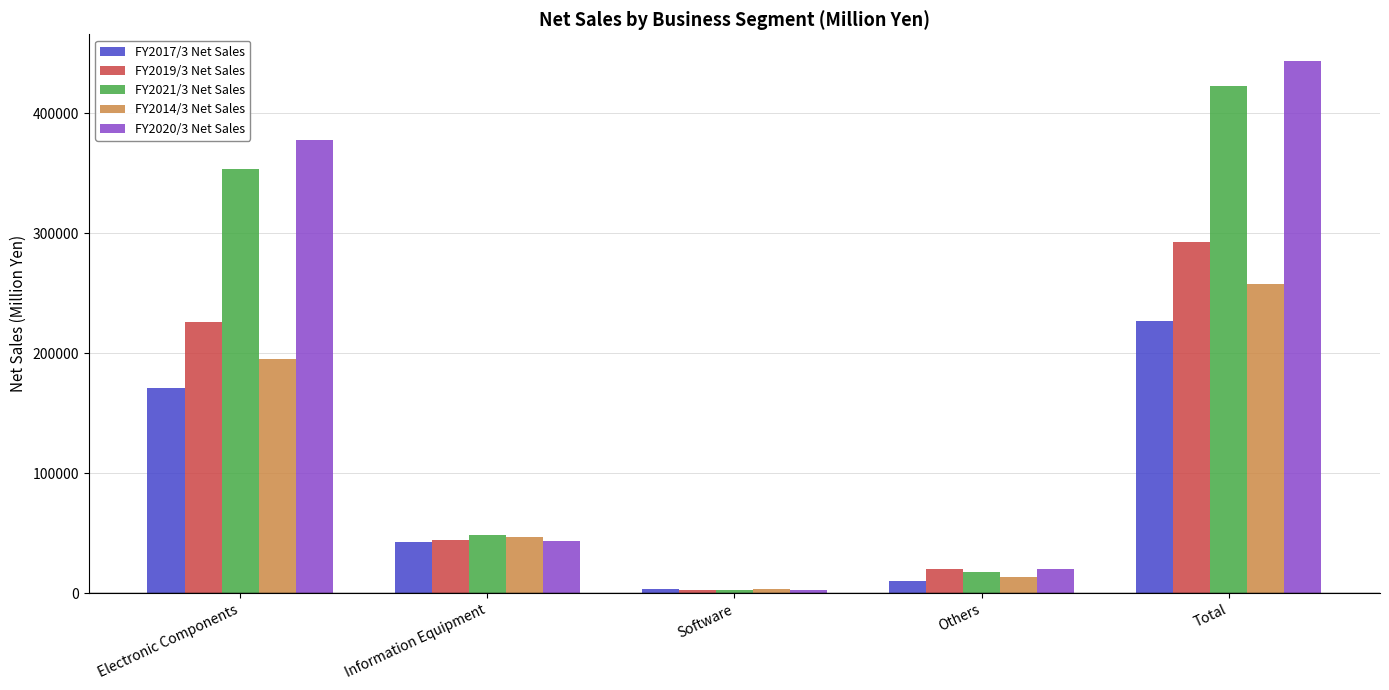

Reading left to right, what are all the values shown in this chart?

FY2017/3 Net Sales: Electronic Components=171227	Information Equipment=42547	Software=3159	Others=10274	Total=227209
FY2019/3 Net Sales: Electronic Components=225598	Information Equipment=44344	Software=2876	Others=19959	Total=292779
FY2021/3 Net Sales: Electronic Components=353454	Information Equipment=48389	Software=2932	Others=17589	Total=422365
FY2014/3 Net Sales: Electronic Components=194782	Information Equipment=46505	Software=3306	Others=13258	Total=257852
FY2020/3 Net Sales: Electronic Components=377587	Information Equipment=43466	Software=2778	Others=19781	Total=443615